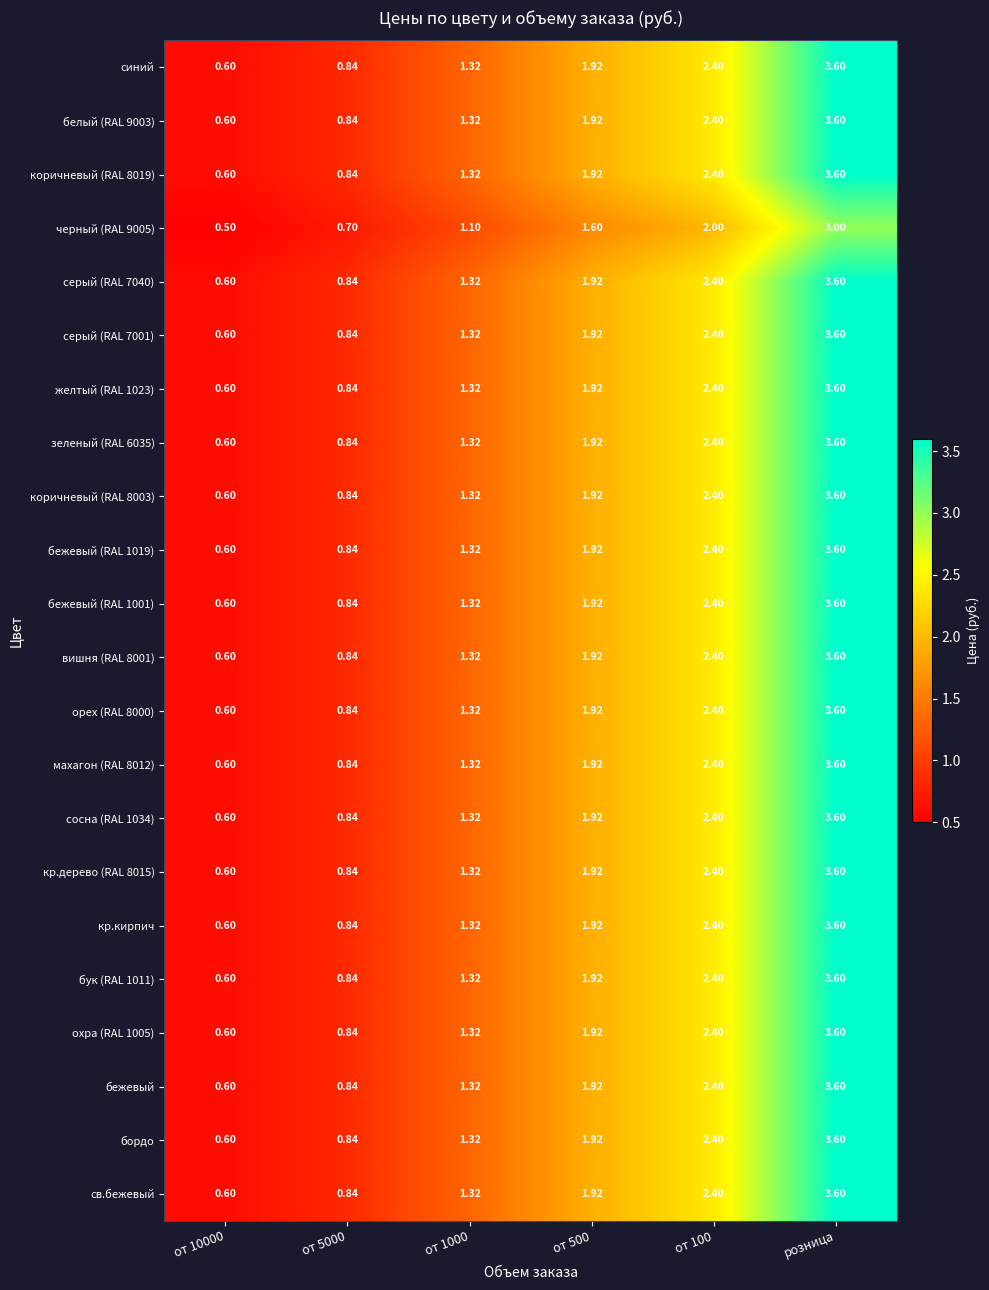

What is the spread (max minus min) of values at от 10000?

0.1